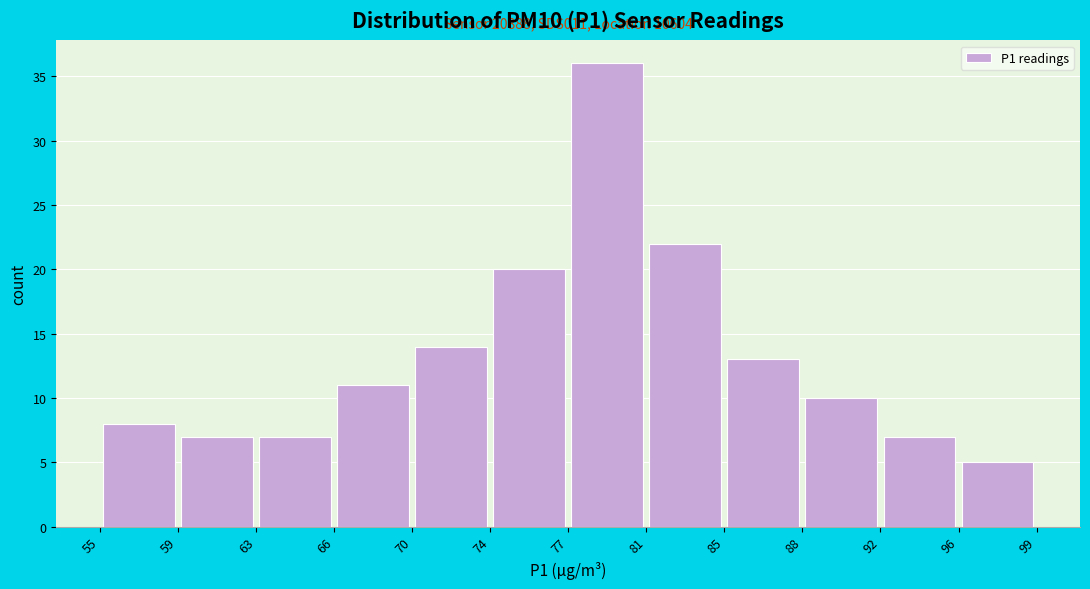

Which range on the x-axis has the tallest bar?

77 to 81